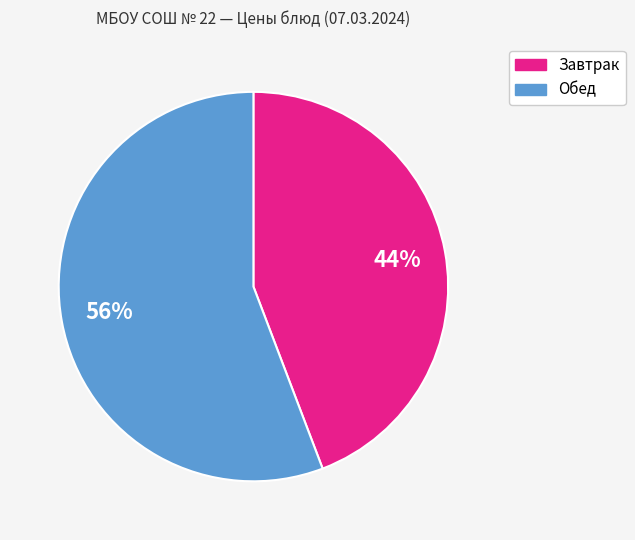

Do Завтрак and Обед together represent more than half of the pie?

Yes